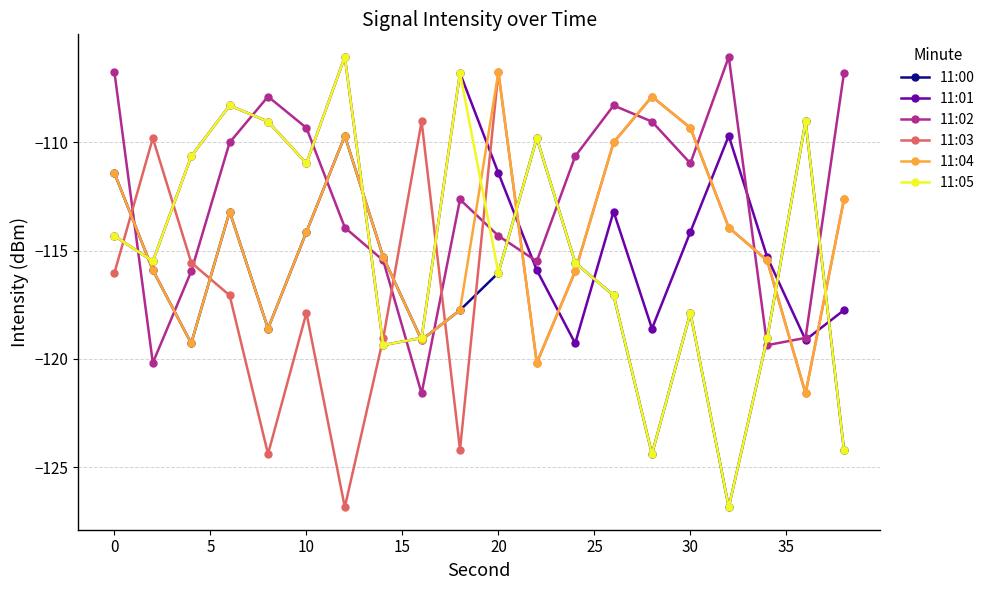

How many times do 11:03 and 11:02 cross each other?

10